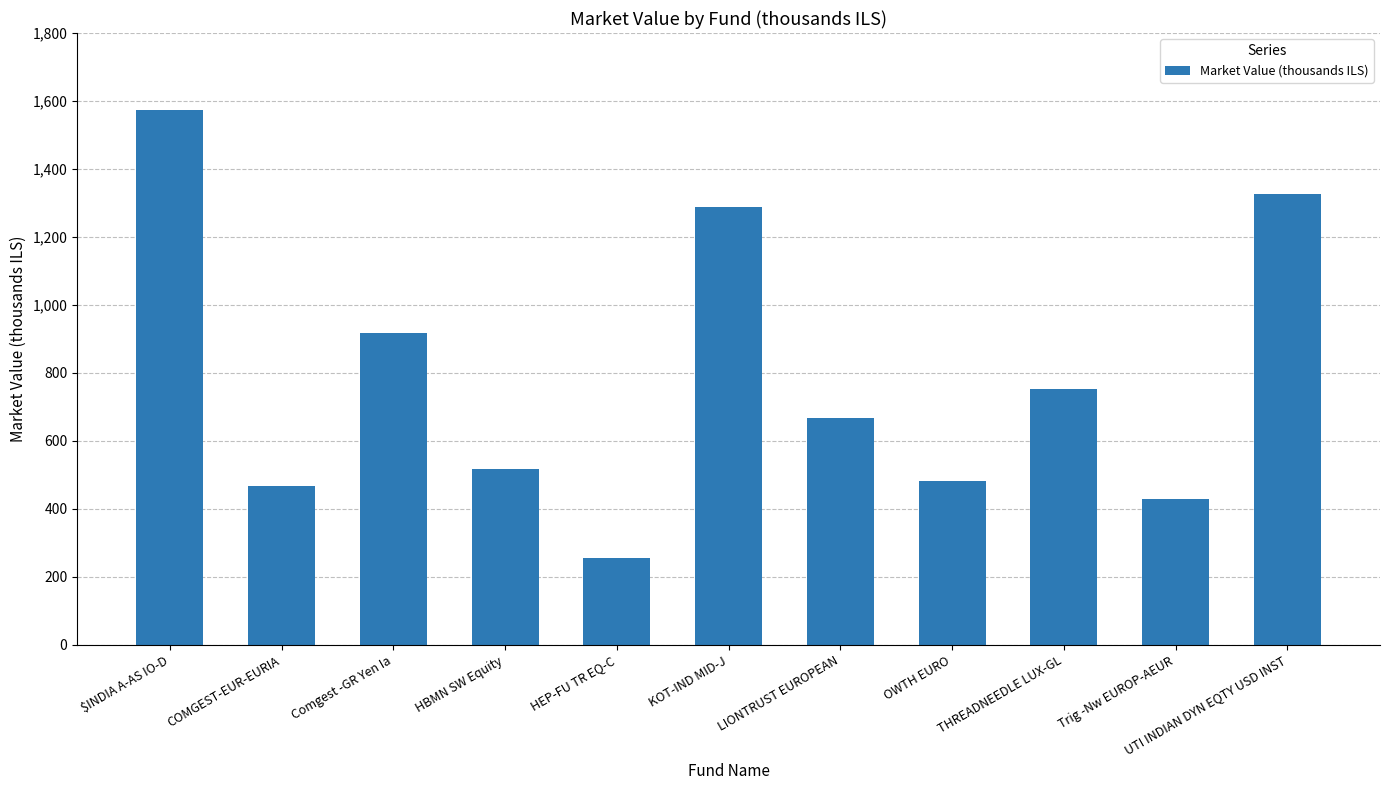

Where is the data nearest to the value 915?

Comgest -GR Yen Ia